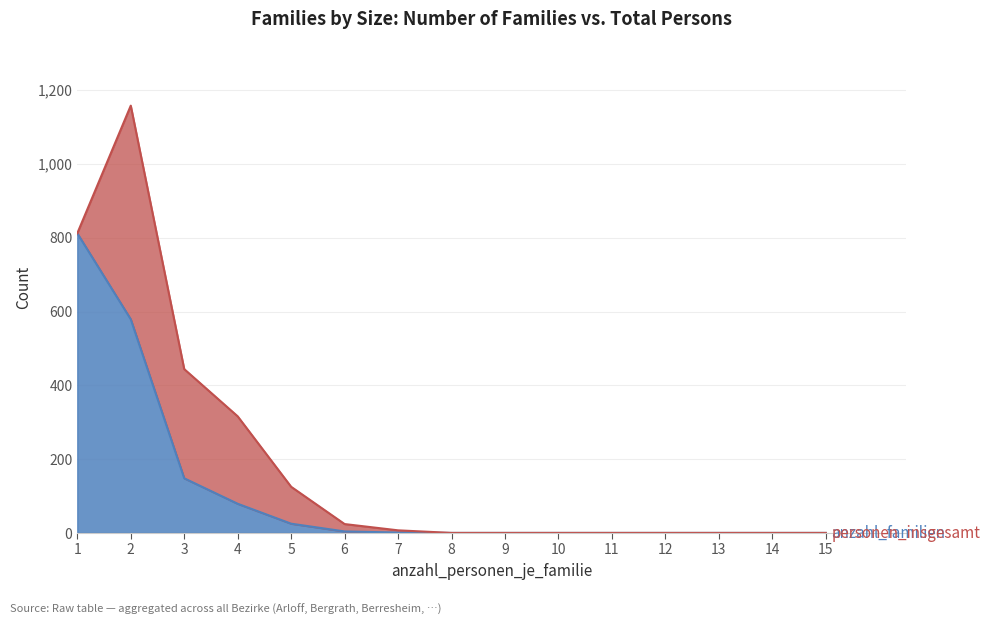

What is the total value across all series at 4?

316